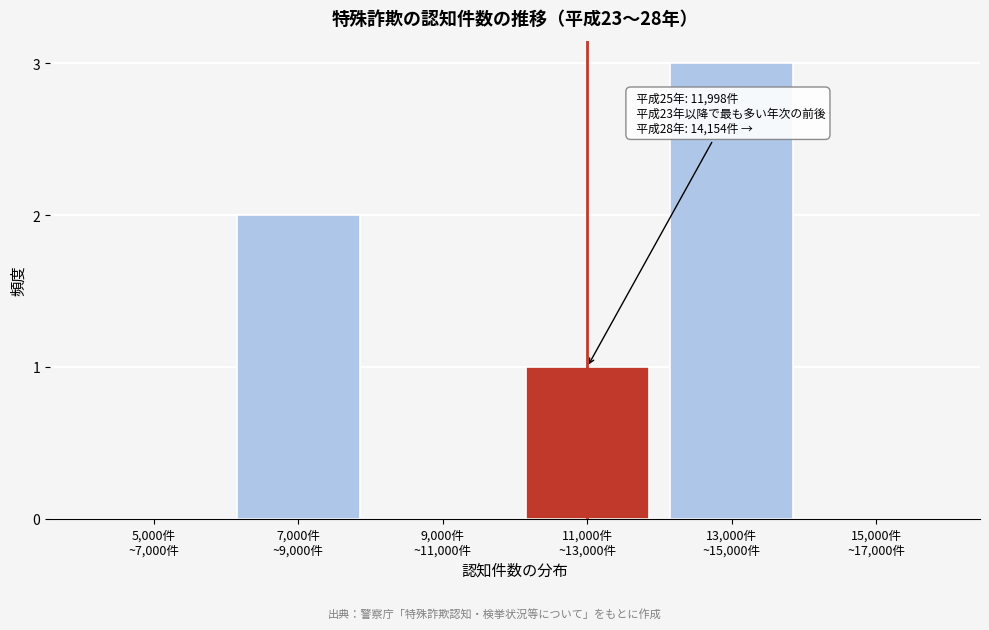

What is the greatest value displayed?

3